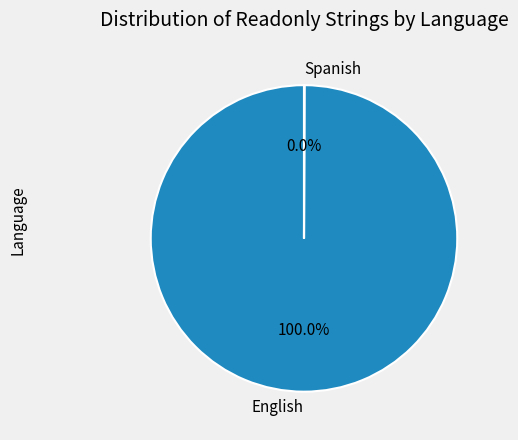

Which category accounts for the majority?

English